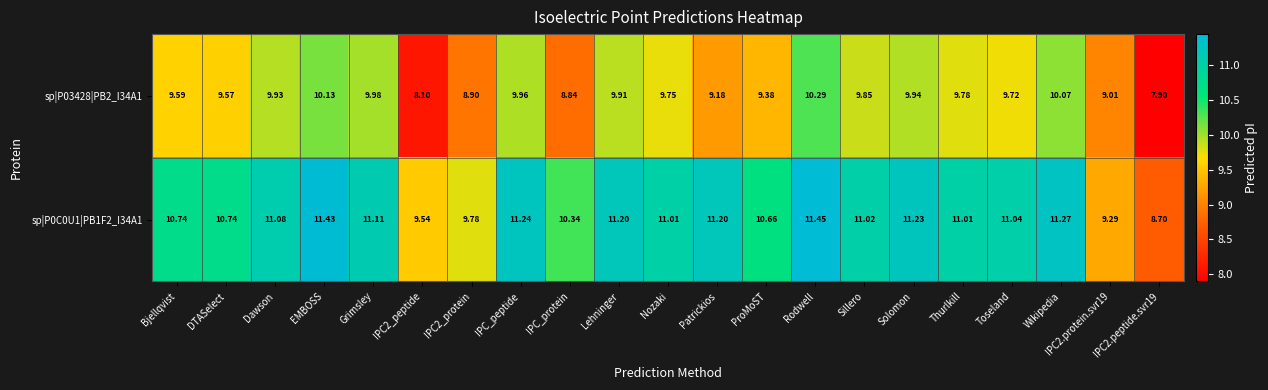

At which label does sp|P0C0U1|PB1F2_I34A1 first exceed 11?

Dawson